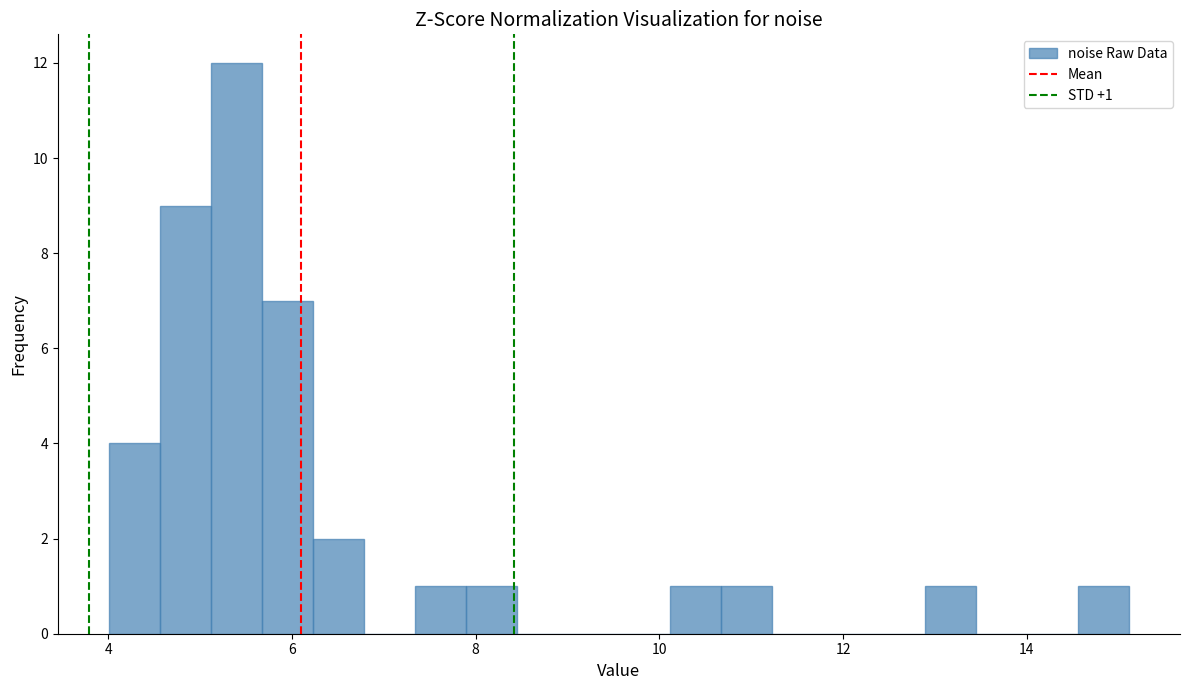

Around what value on the x-axis is the tallest bar? Give the approximate position of its centre, as read against the axis.

5.4